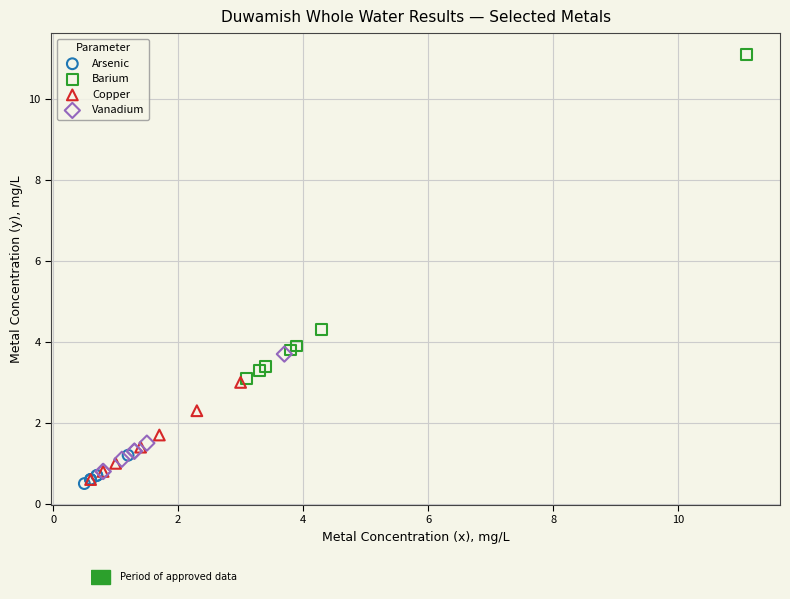

Which series reaches the maximum Y coordinate?

Barium